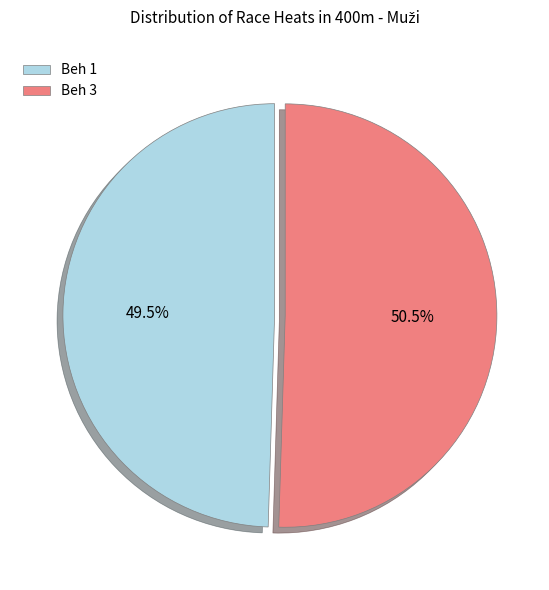

Does Beh 1 represent more than half of the total?

No